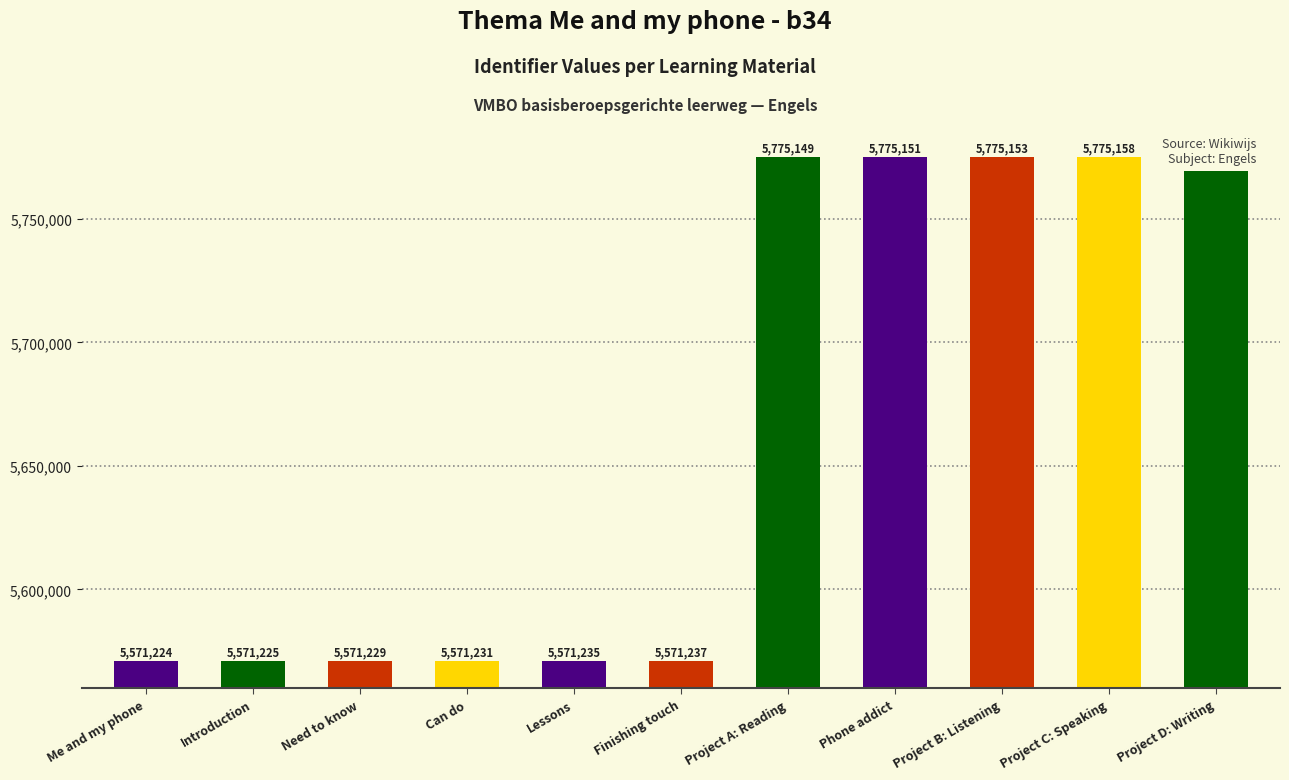

How many data points are less than 5571237?

5